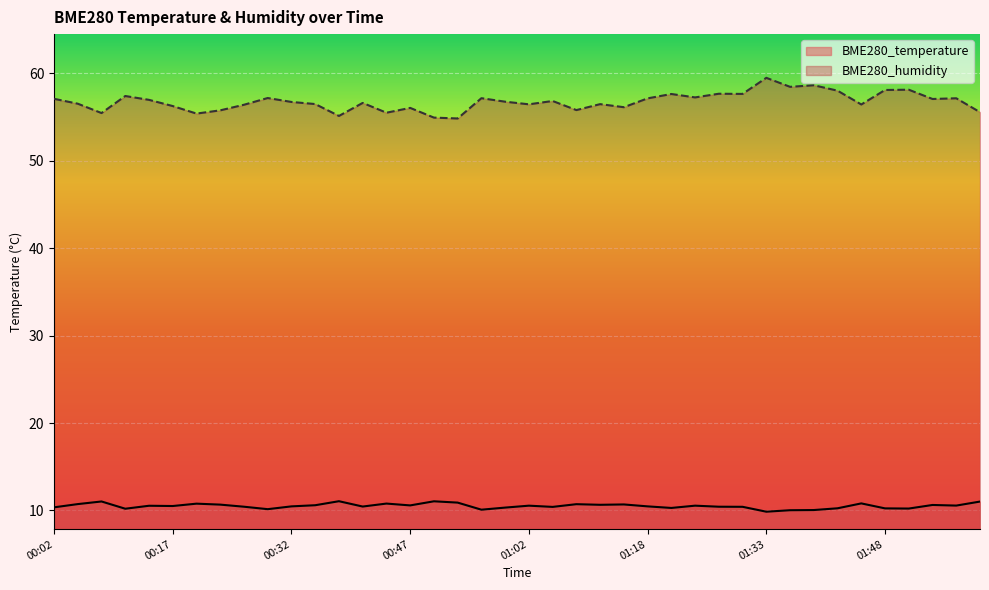

What is the minimum value for BME280_humidity?

54.8